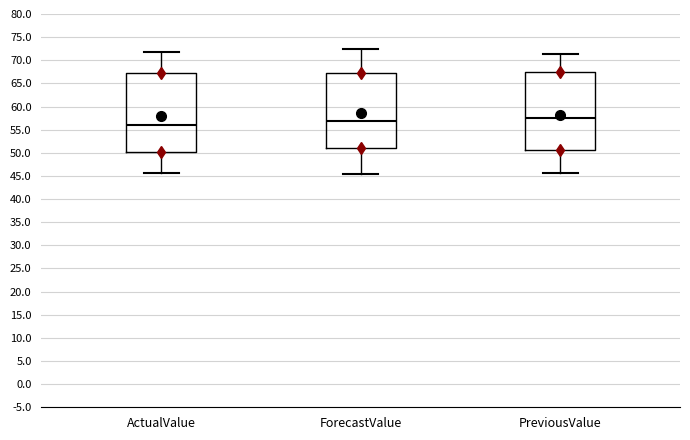

Reading left to right, read every box against the y-axis: the position of its median line, the range the box covers, and the ends of its whiskers. The values are not printed on the chart, so give them approximately, as read against the axis.

ActualValue: median 56.0, box 50.0 to 67.5, whiskers 45.5 to 71.5
ForecastValue: median 57.0, box 51.0 to 67.5, whiskers 45.5 to 72.5
PreviousValue: median 57.5, box 50.5 to 67.5, whiskers 45.5 to 71.5